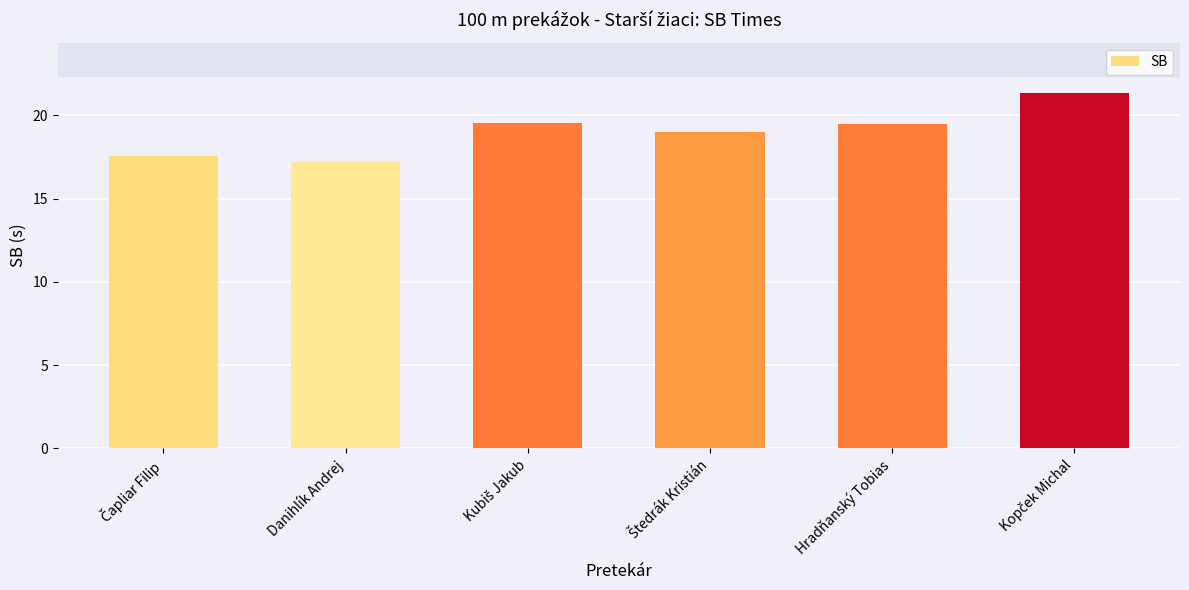

What is the value of the 6th bar from the left?

21.4